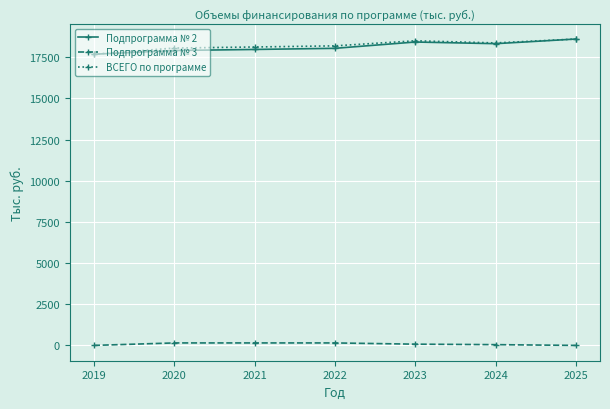

Is the value of Подпрограмма № 2 at 2023 greater than the value of Подпрограмма № 3 at 2025?

Yes